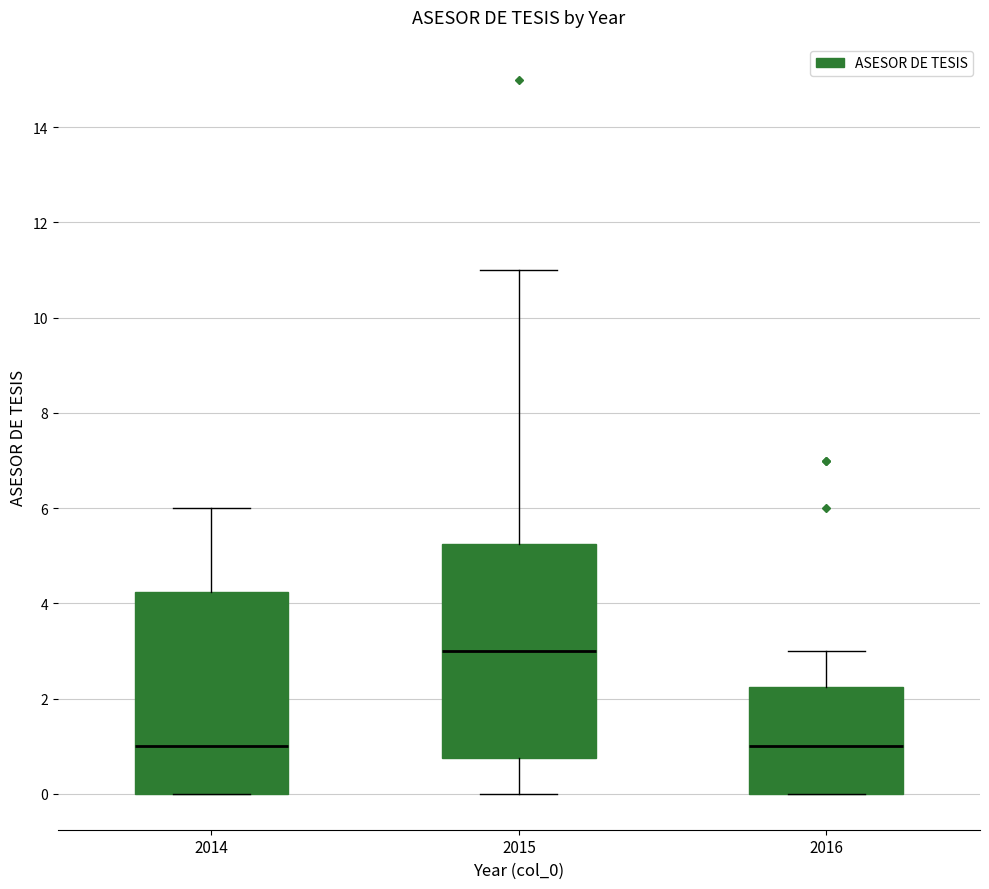

Reading left to right, read every box against the y-axis: the position of its median line, the range the box covers, and the ends of its whiskers. The values are not printed on the chart, so give them approximately, as read against the axis.

2014: median 1.0, box 0.0 to 4.2, whiskers 0.0 to 6.0
2015: median 3.0, box 0.8 to 5.2, whiskers 0.0 to 11.0
2016: median 1.0, box 0.0 to 2.2, whiskers 0.0 to 3.0